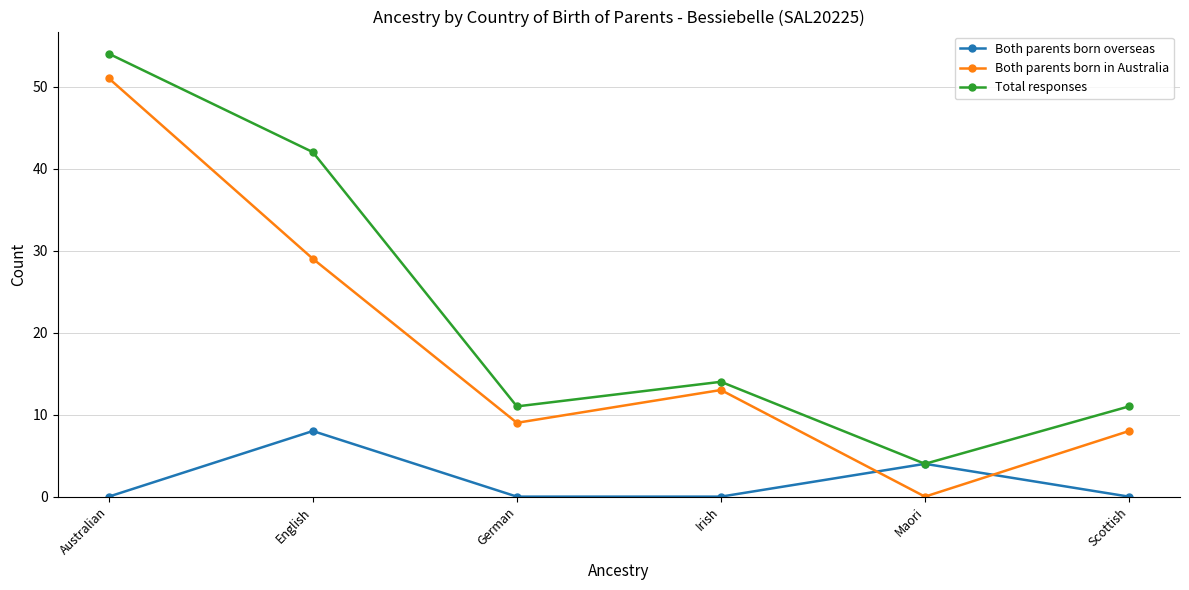

Which series has the largest range (max minus min)?

Both parents born in Australia